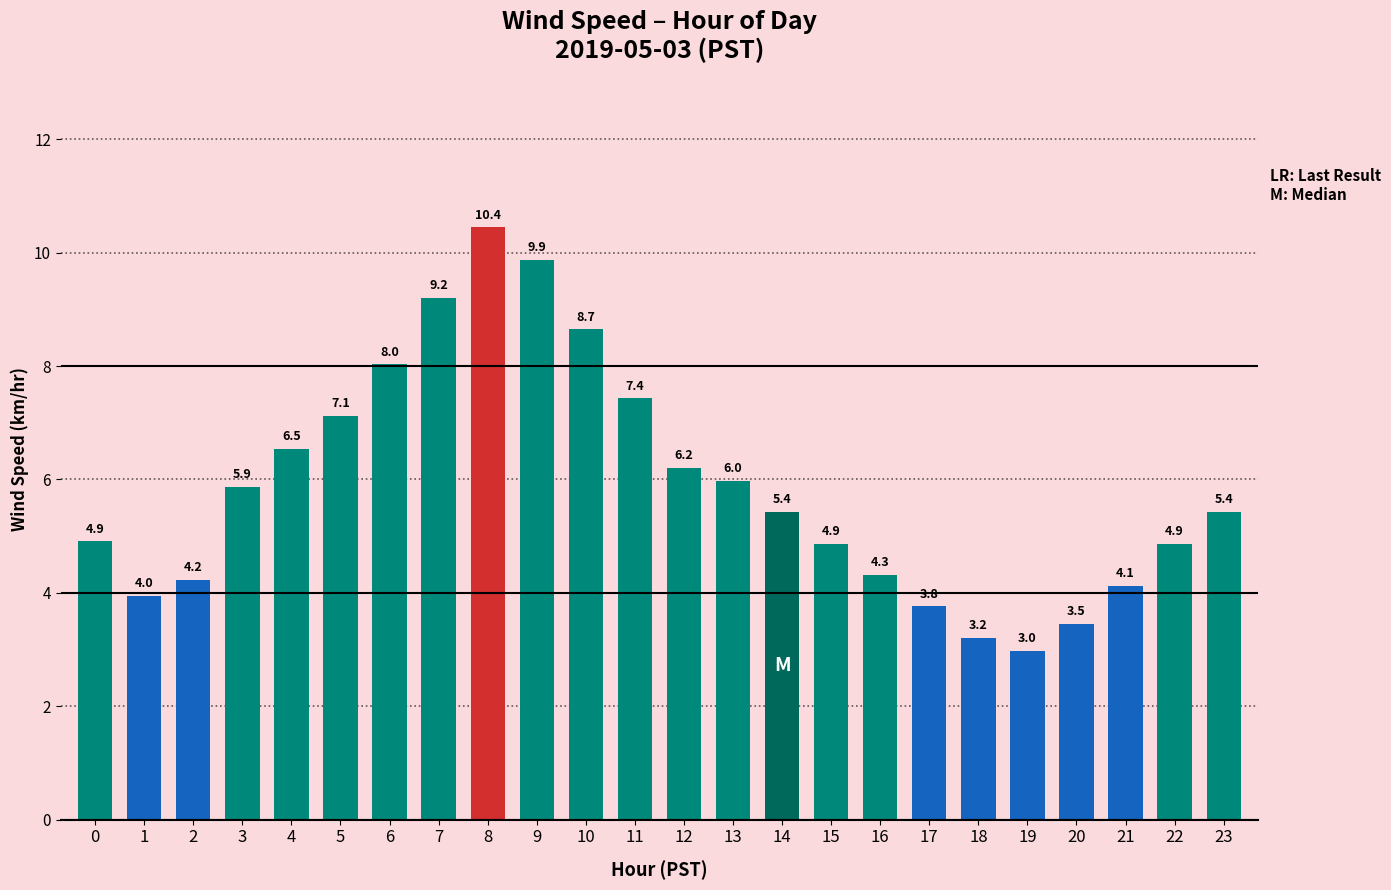

What is the smallest value displayed?

3.0